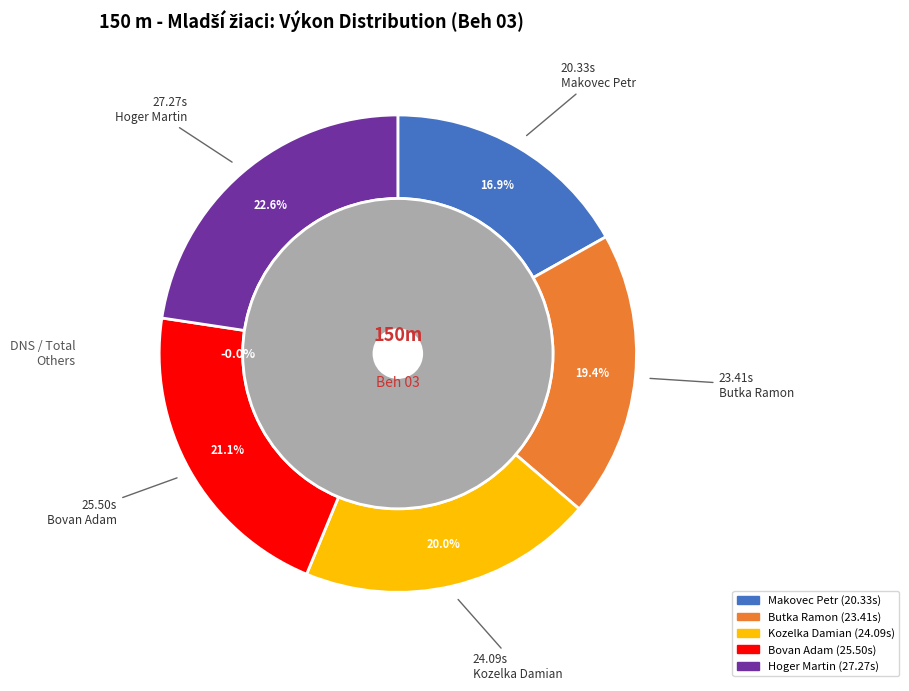

Which category has the biggest portion of the pie?

Hoger Martin